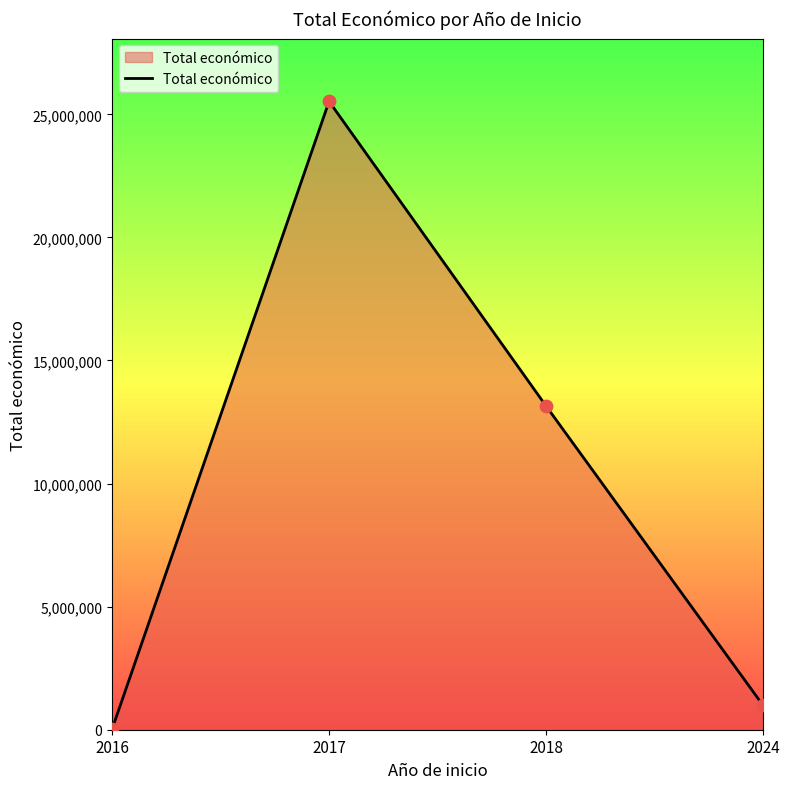

Approximately how many times larger is the value at 2017 compared to 2018?

1.9